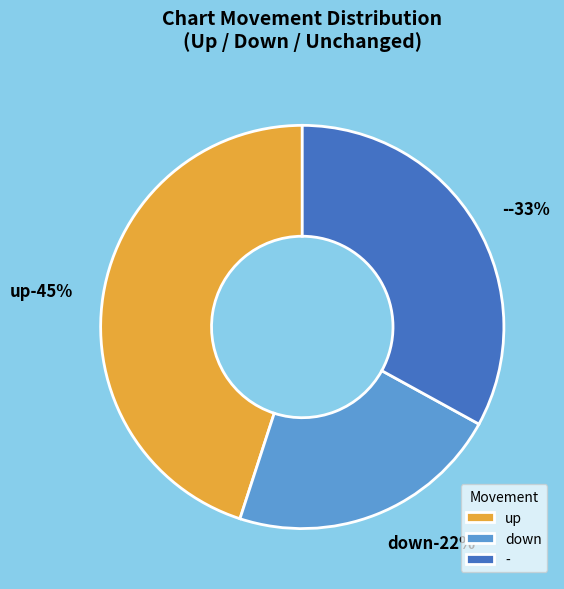

What is the largest slice in the pie chart?

up